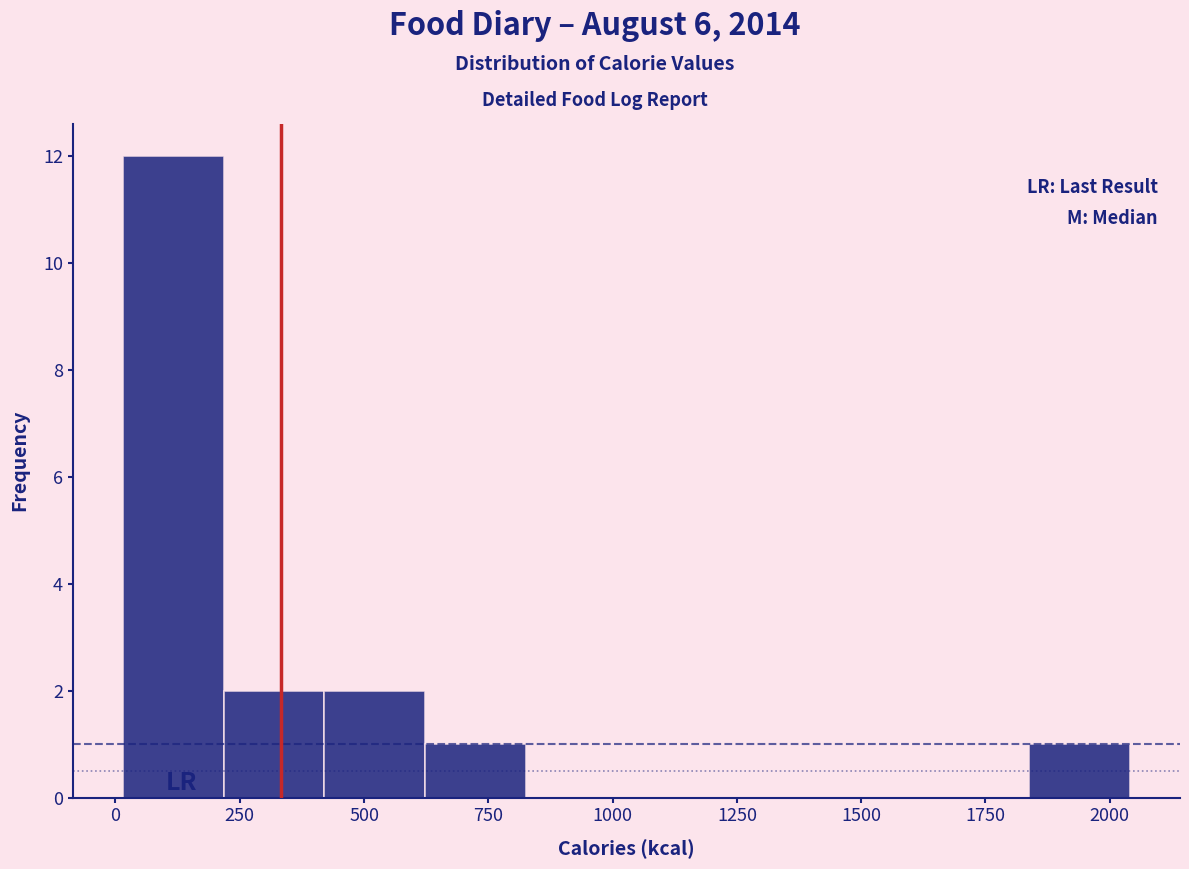

Over which range of the x-axis is the bar tallest?

0 to 200